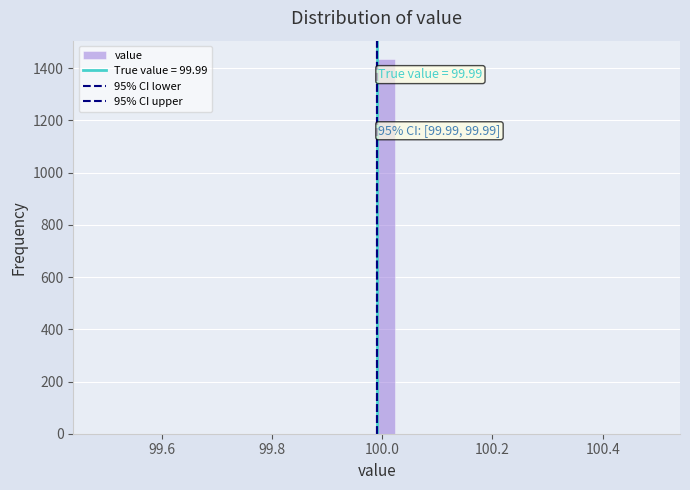

Read against the x-axis, roughly where is the centre of the tallest bar?

100.00